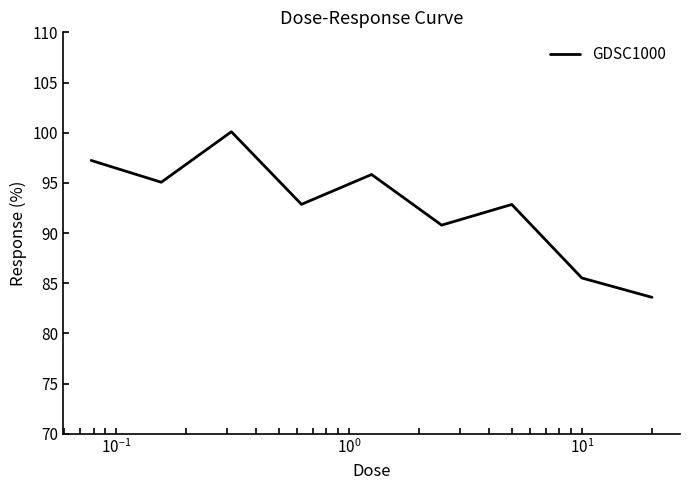

What is the maximum value shown in the chart?

100.1